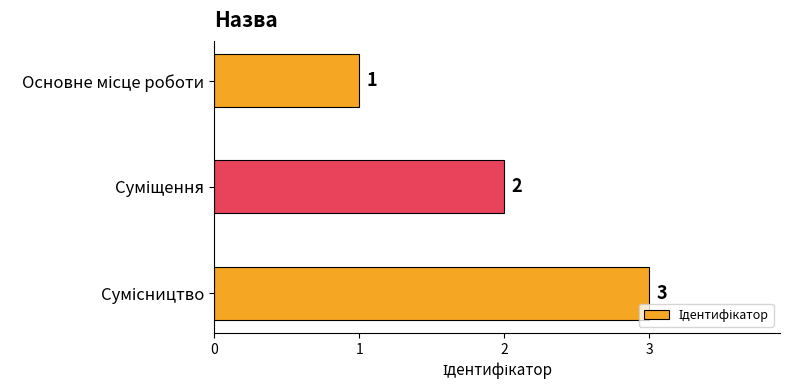

What is the value of the 2nd bar from the top?

2